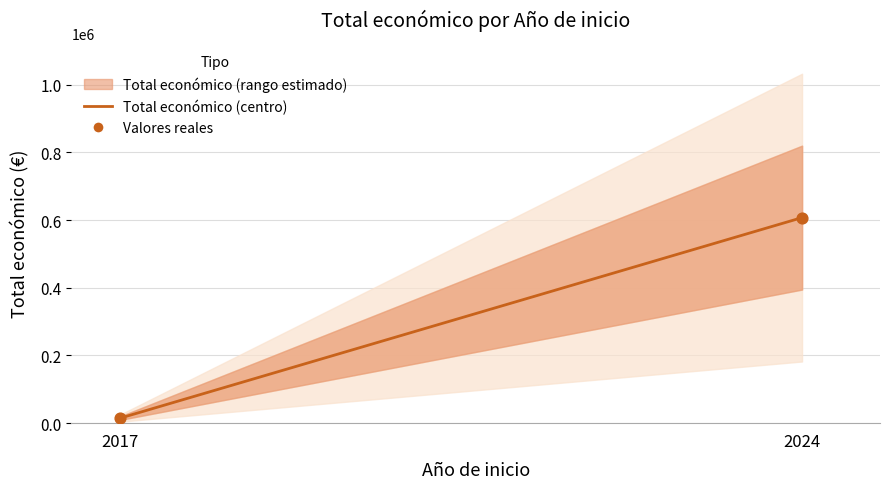

Between 2017 and 2017, which is larger?

2017